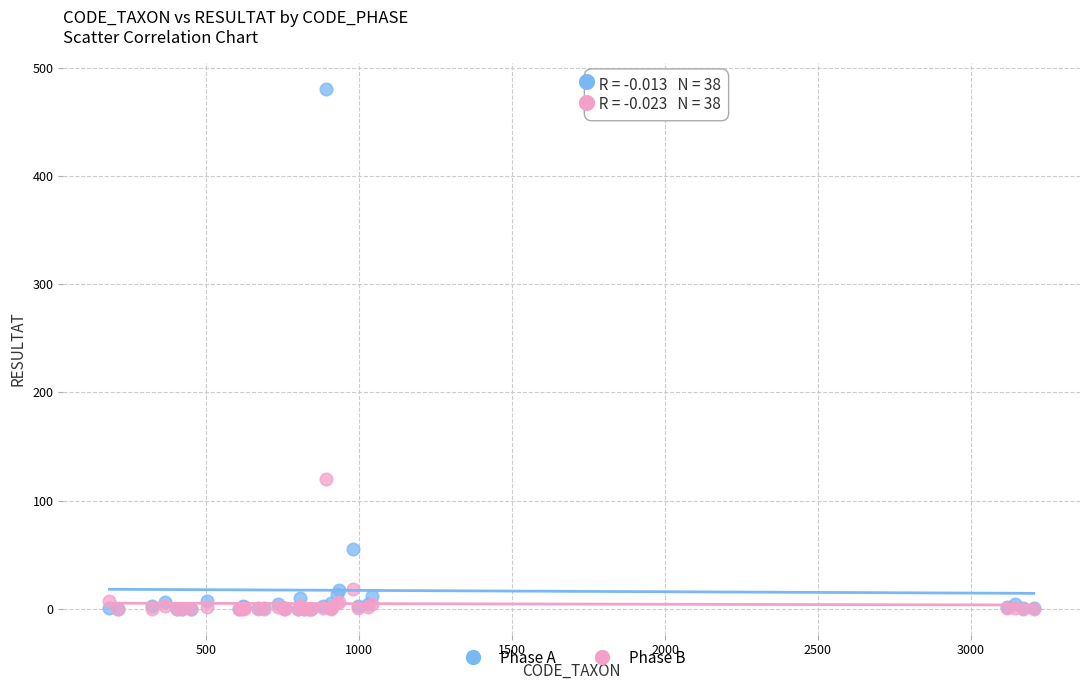

What are all the series names shown in the legend?

Phase A, Phase B